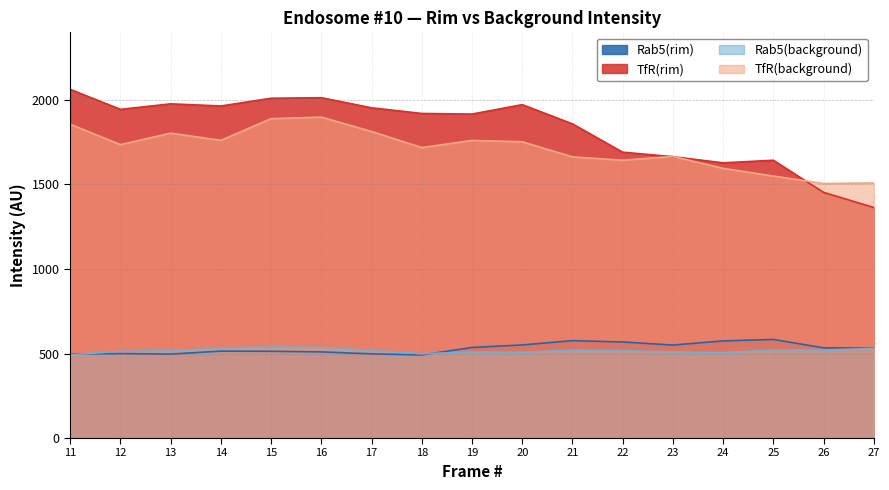

How many distinct data groups are displayed?

4